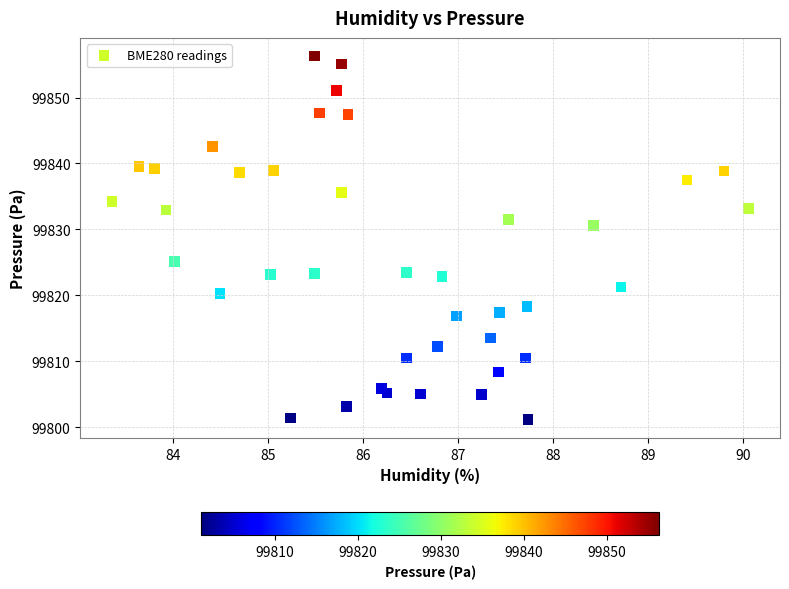

What is the range of X values (max minus min)?

6.7